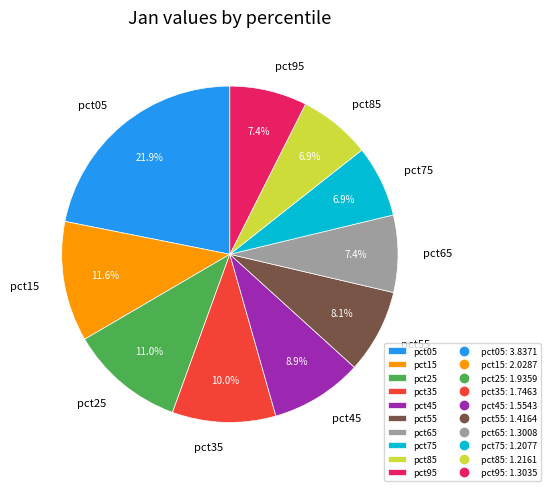

Is it true that pct35 is 24% of the pie?

False